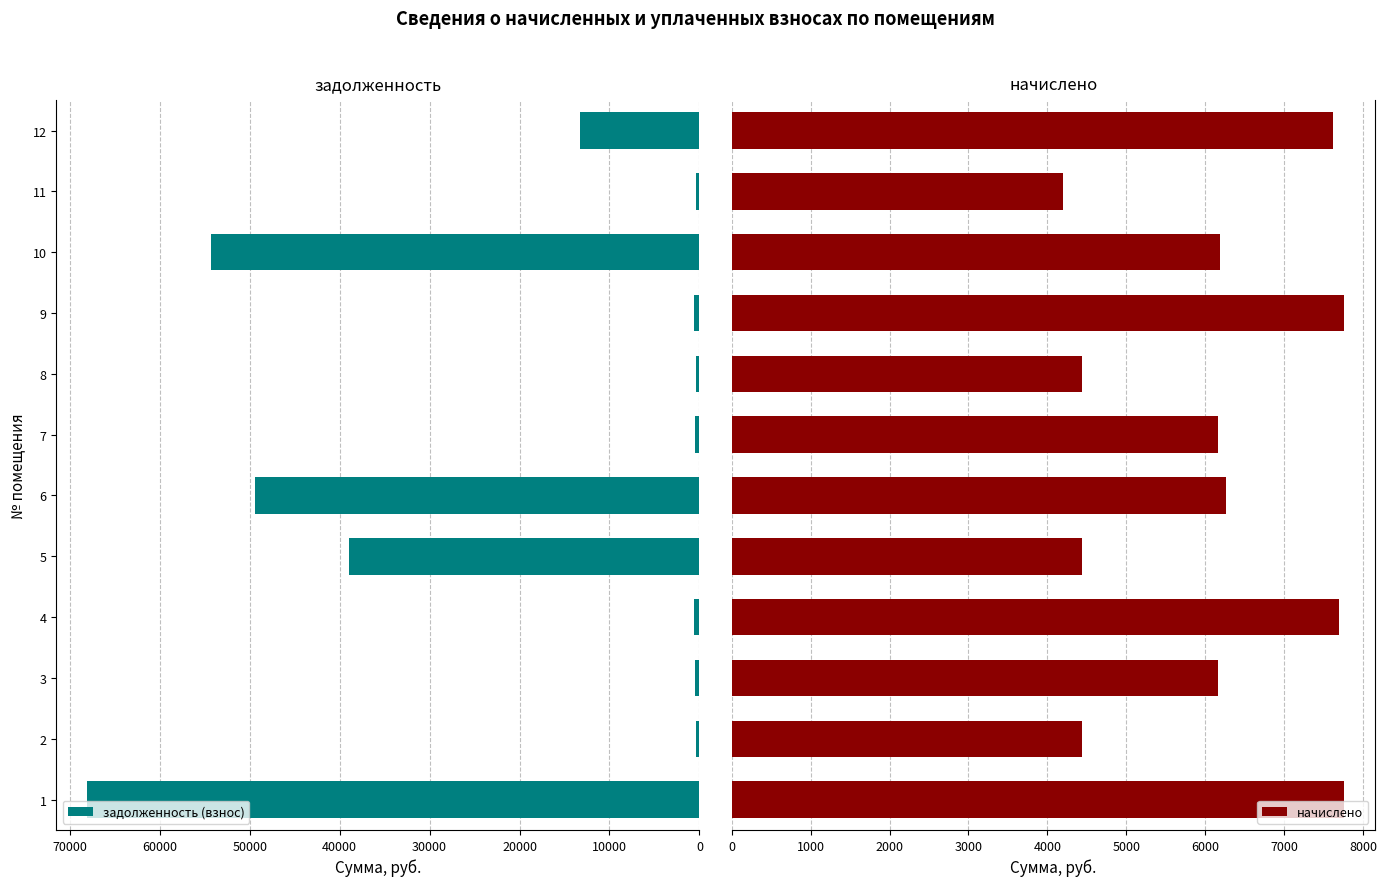

What is the difference between the maximum and minimum values in the задолженность (взнос) series?

67746.8